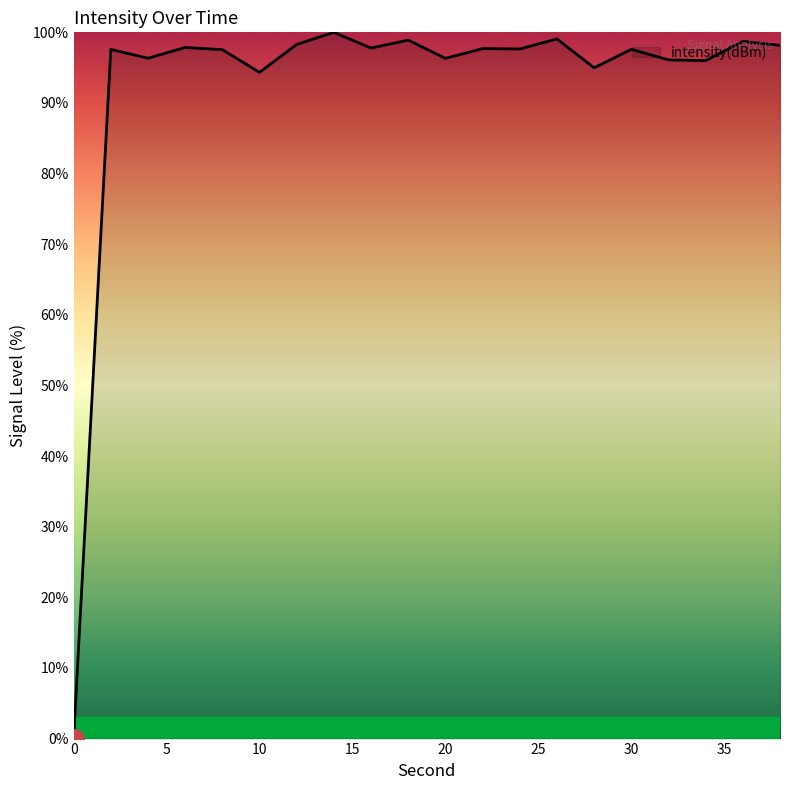

What is the maximum value shown in the chart?

100.0